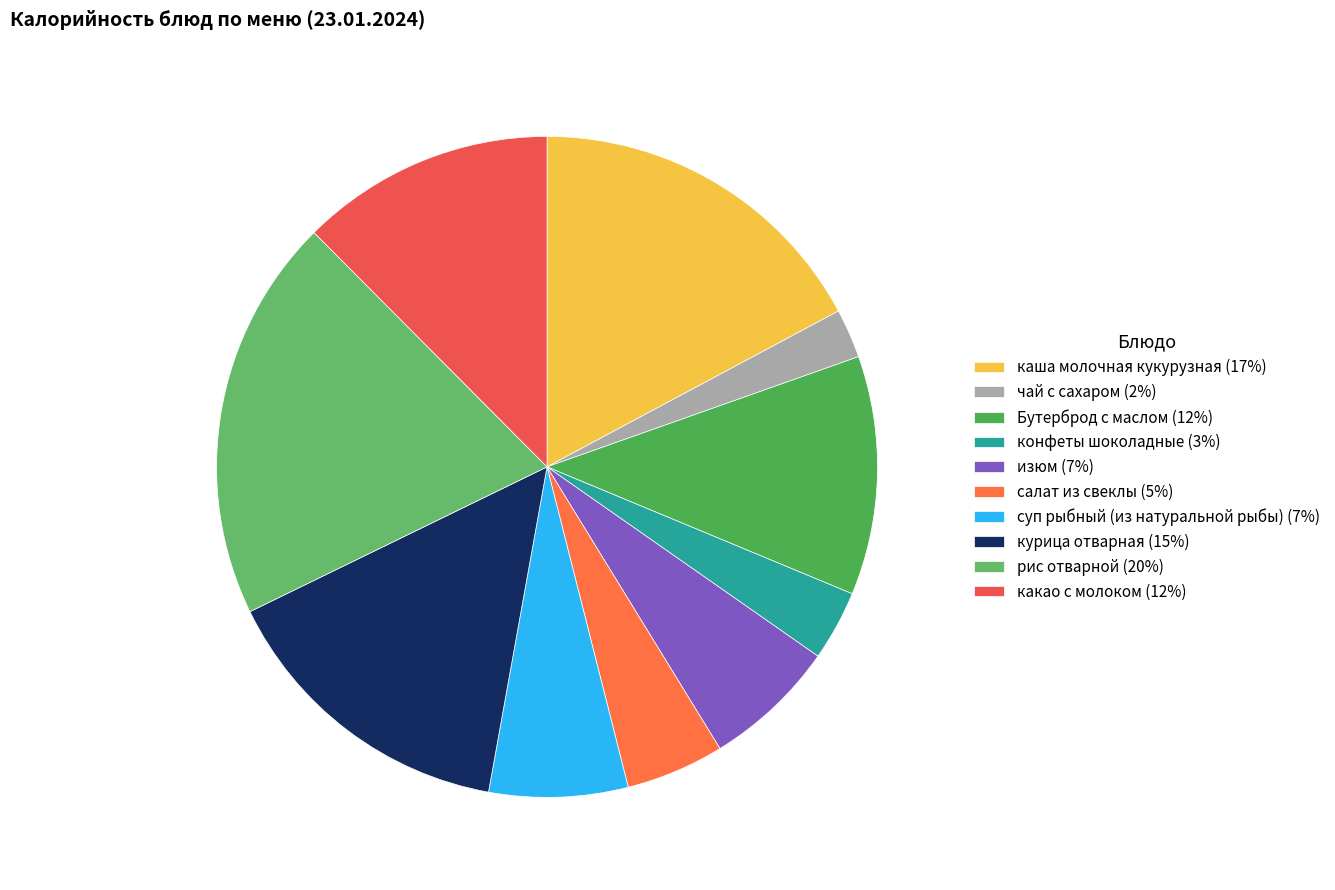

Count the number of slices in the pie.

10